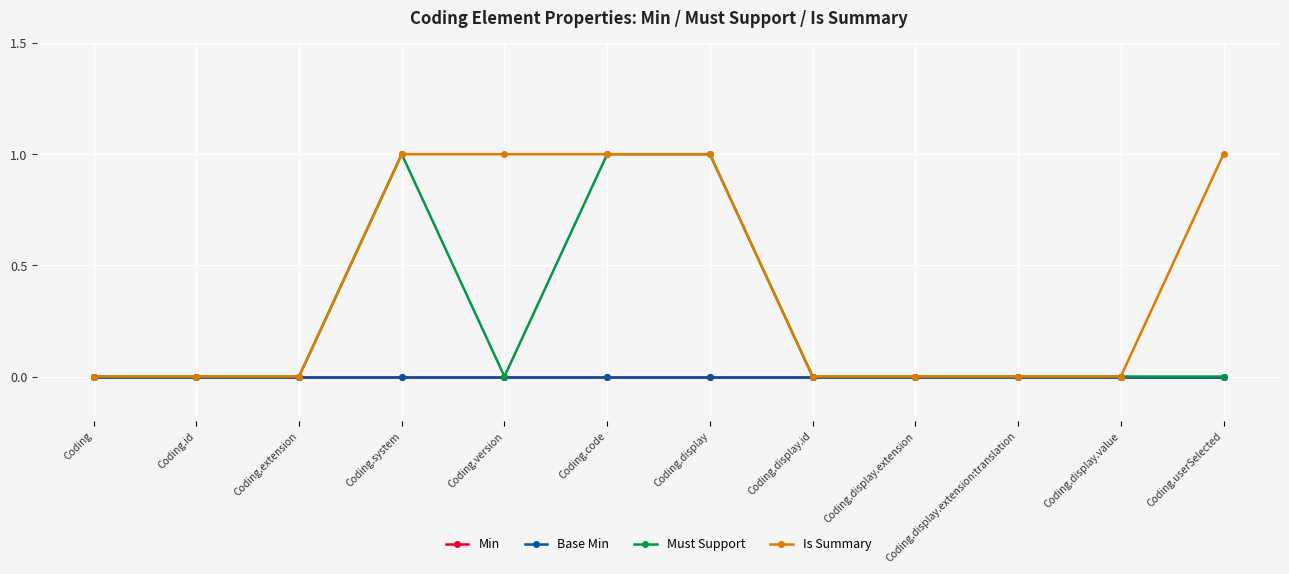

What are all the series names shown in the legend?

Min, Base Min, Must Support, Is Summary